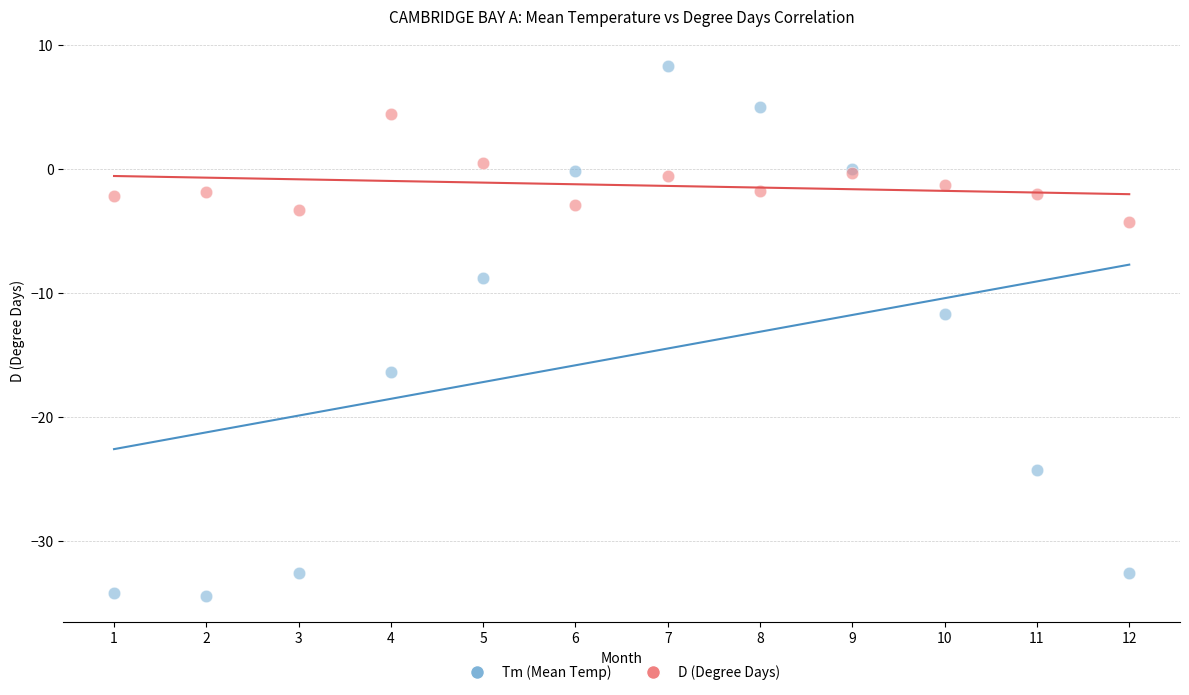

What are all the series names shown in the legend?

Tm (Mean Temp), D (Degree Days)